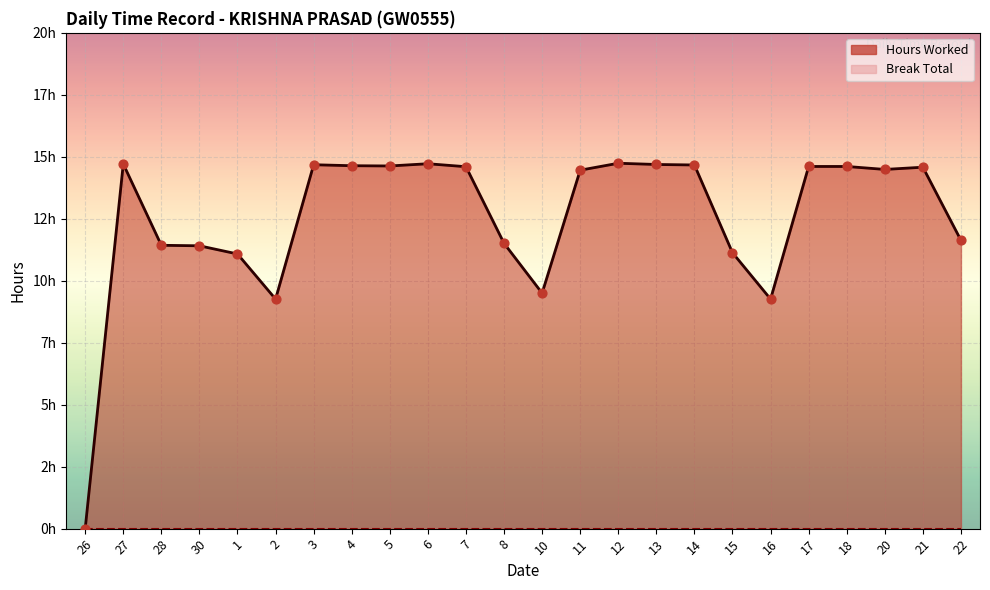

Which has a higher value, 4 or 7?

4